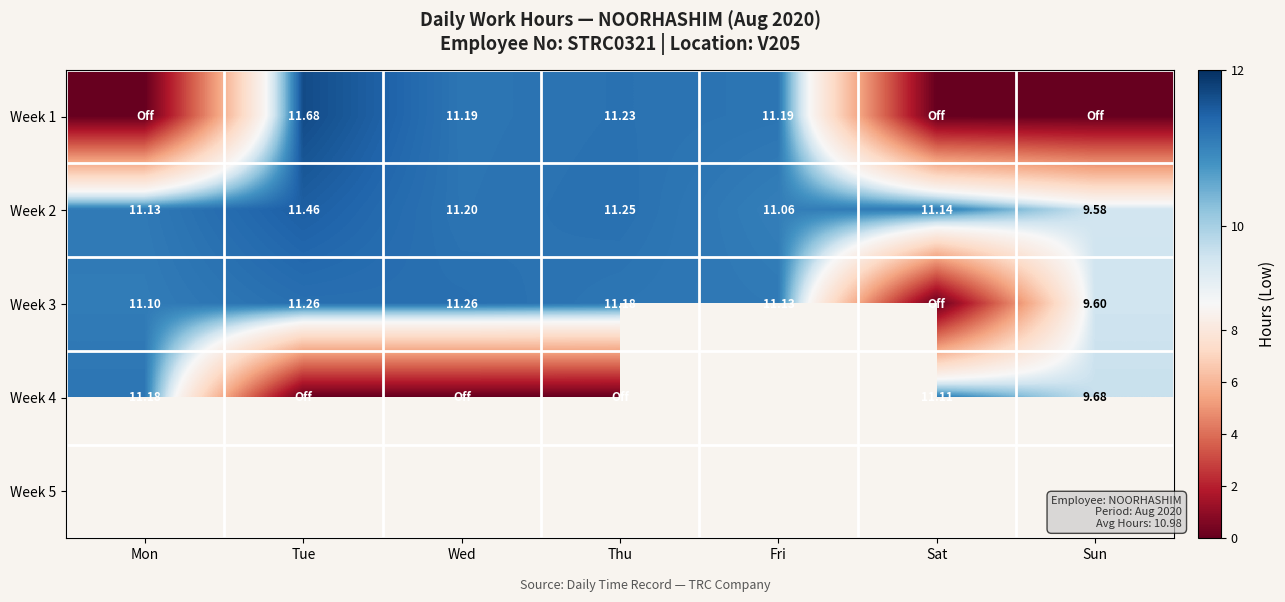

What is the lowest value of the Week 2 series?

9.6